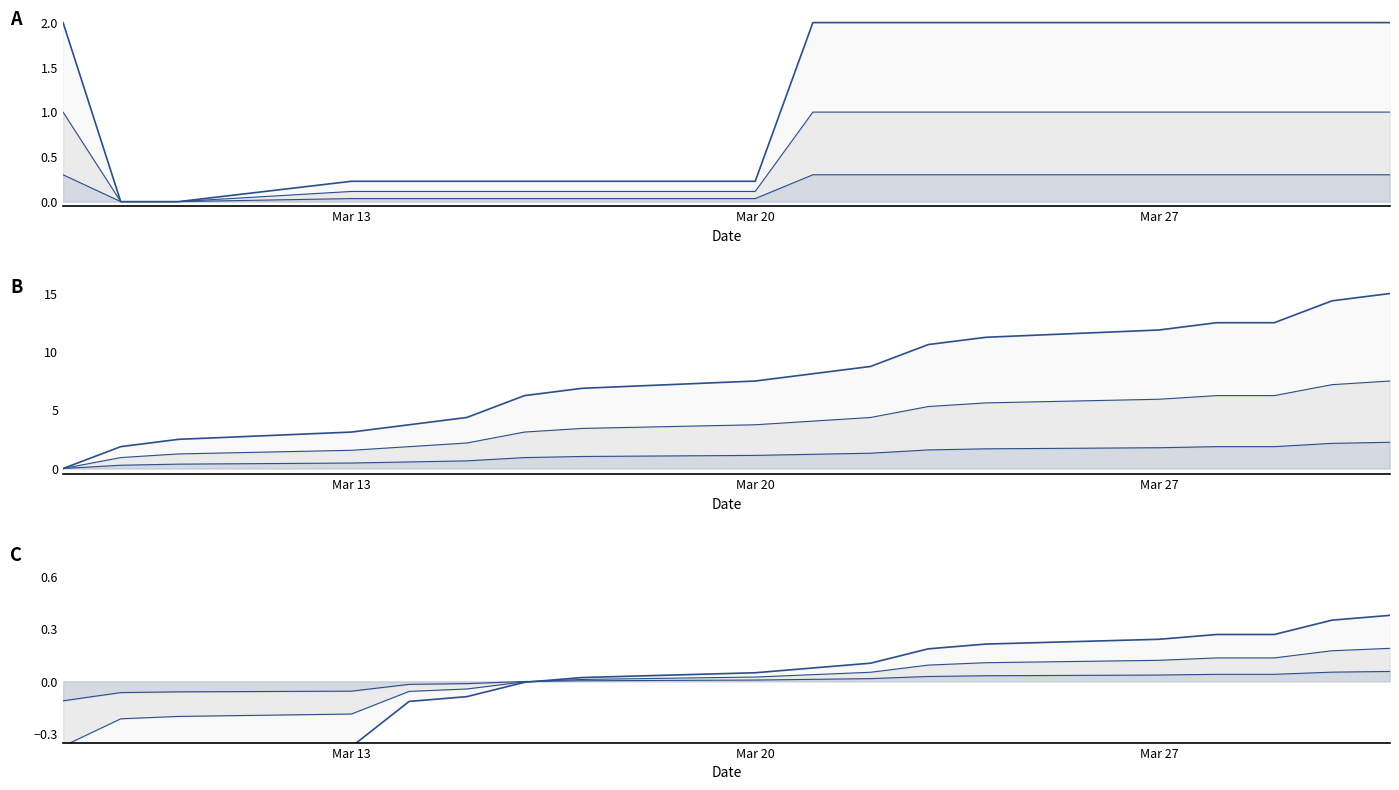

How many series are shown in this chart?

3